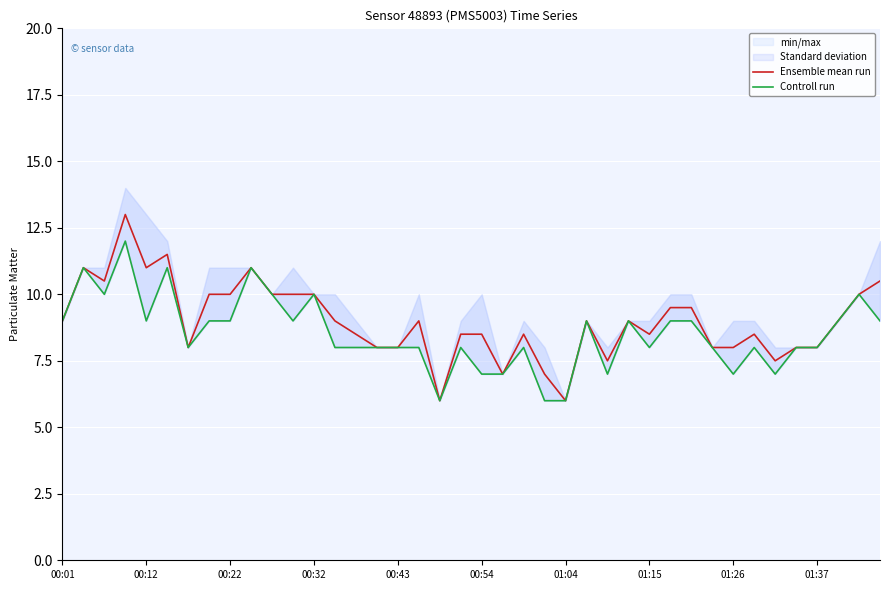

What is the maximum value for Controll run?

12.0